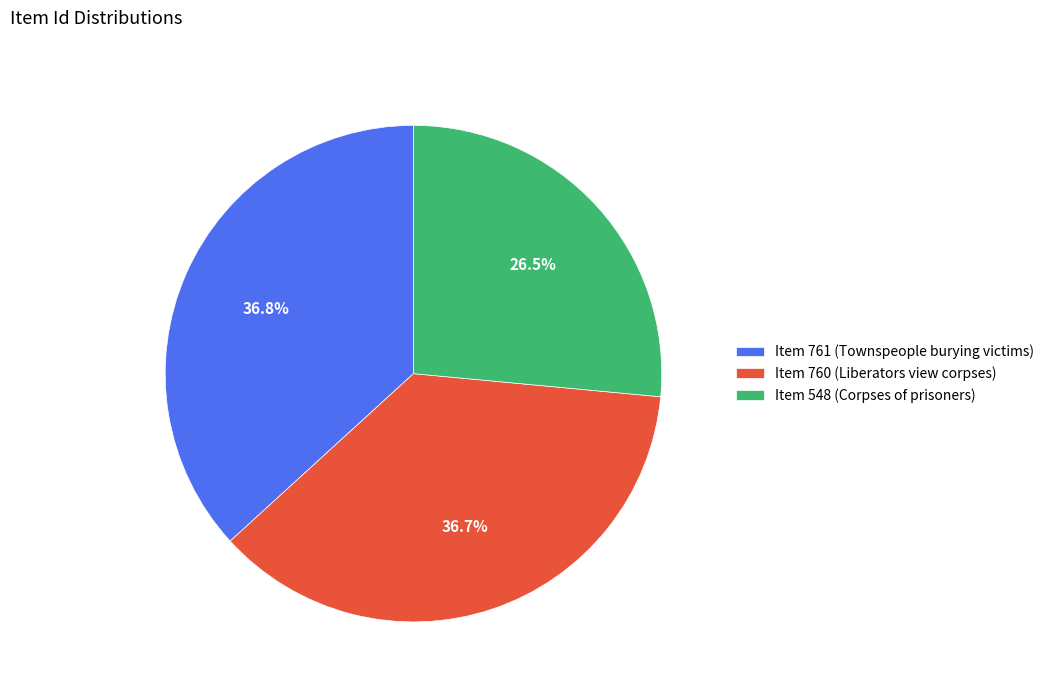

What is the total percentage of Item 761 (Townspeople burying victims) and Item 760 (Liberators view corpses)?

73.5%